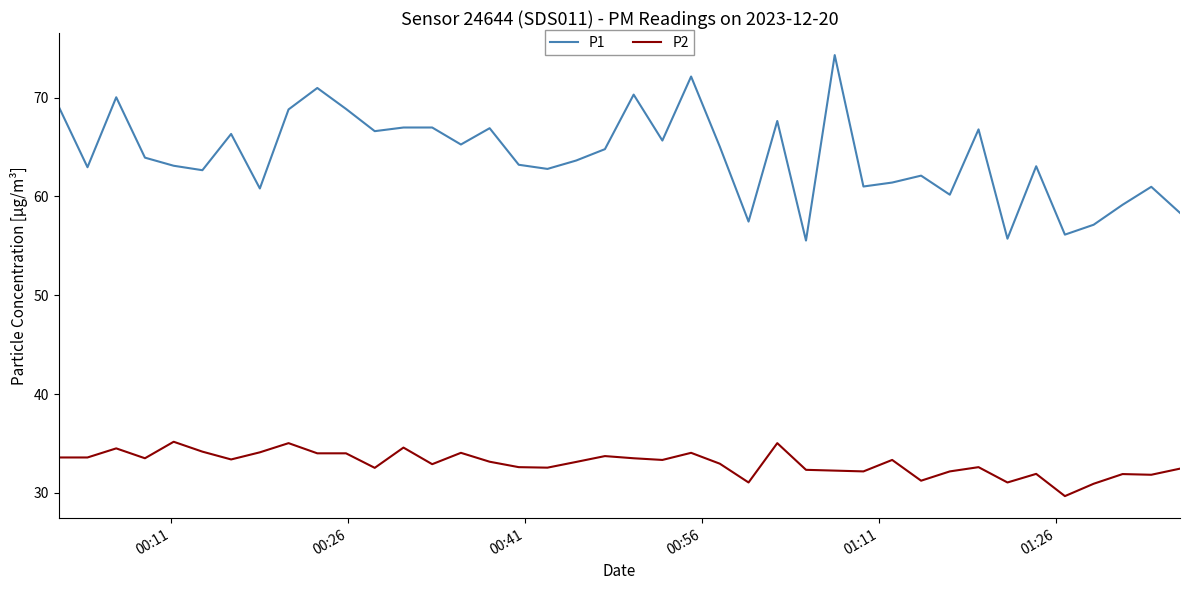

Rank the series by their maximum value, from lowest to highest.

P2, P1